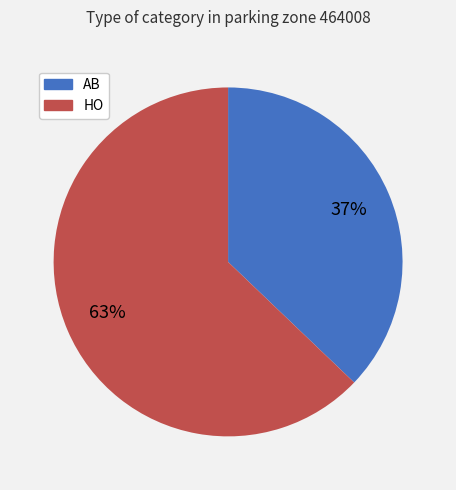

What is the ratio of the value at AB to the value at HO?

0.6